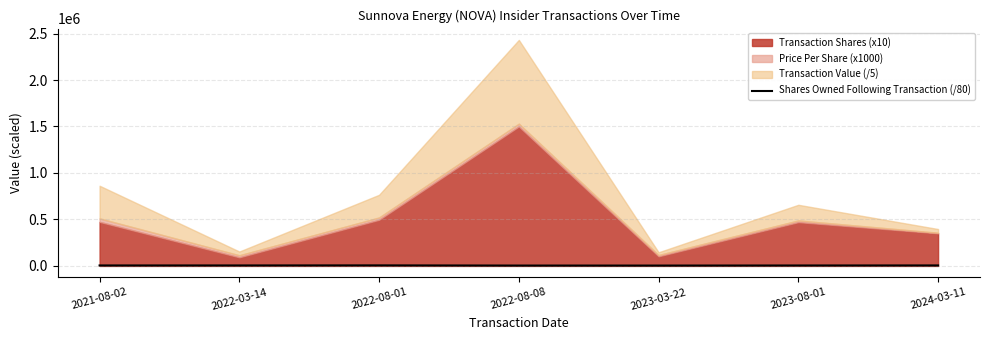

Does the chart display data point markers on the line(s)?

No